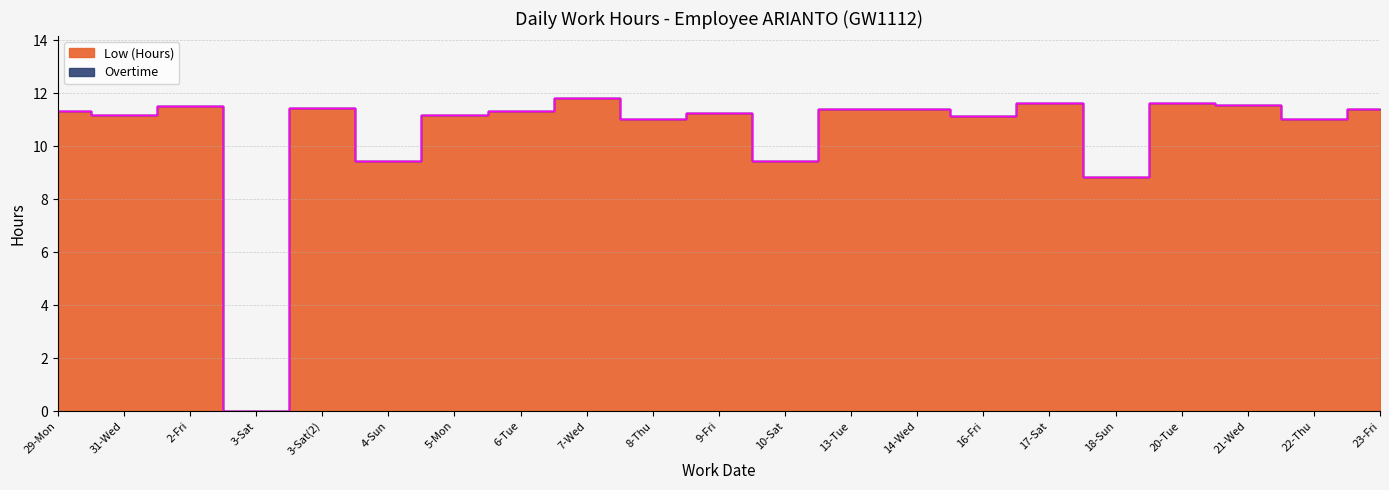

Approximately how many times larger is the value at 31-Wed compared to 7-Wed?

0.9